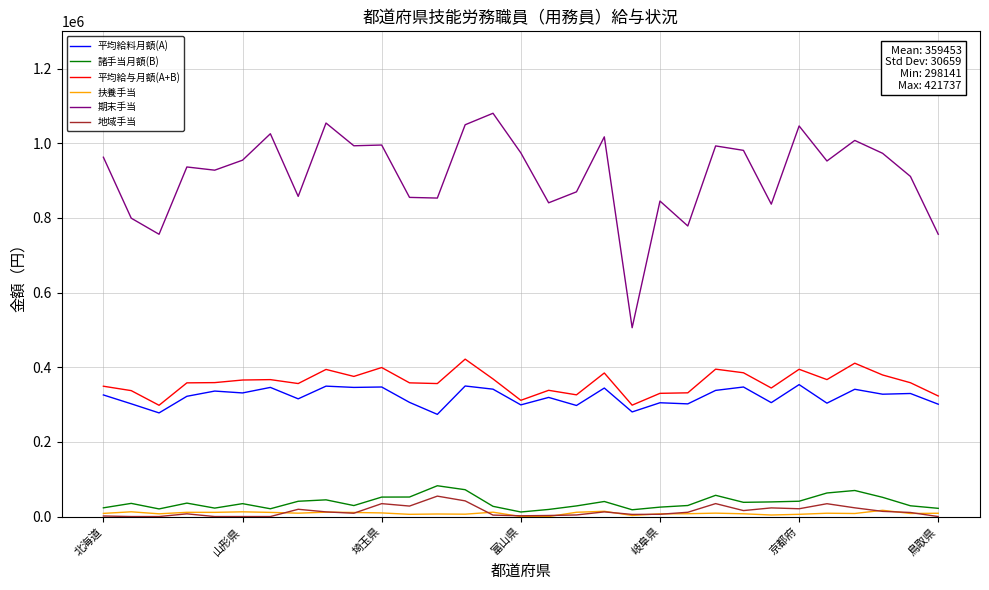

Which series has the largest total across all categories?

期末手当